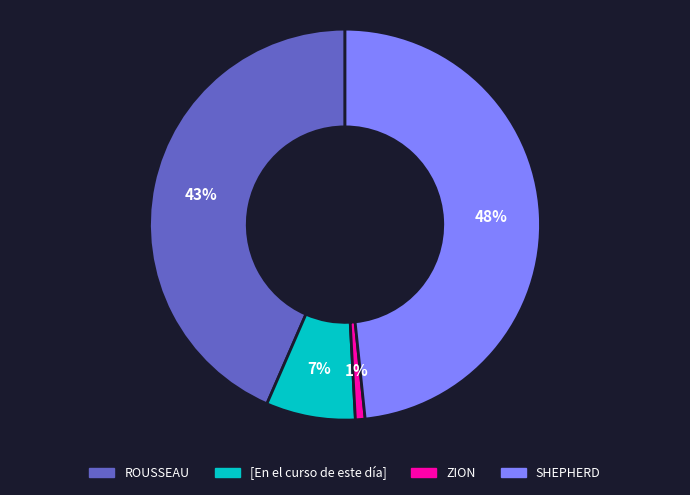

Is SHEPHERD the majority of the pie?

No